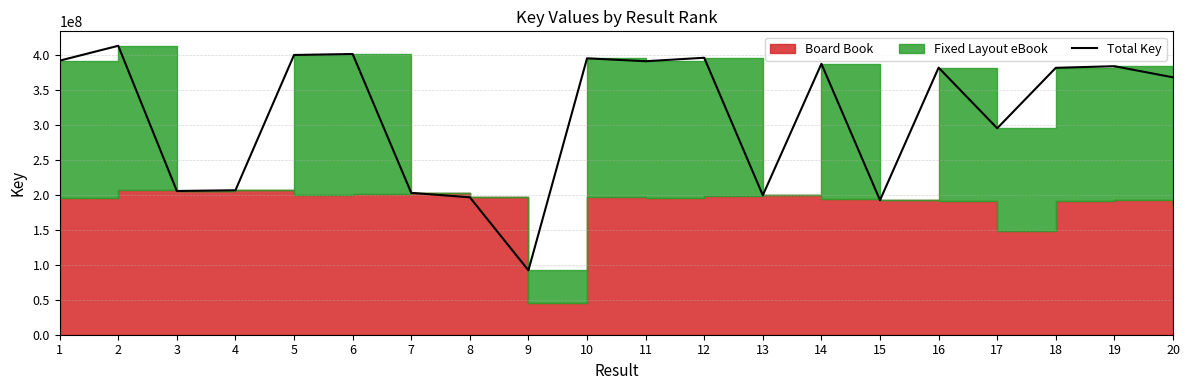

What is the difference between the maximum and minimum values?

320928112